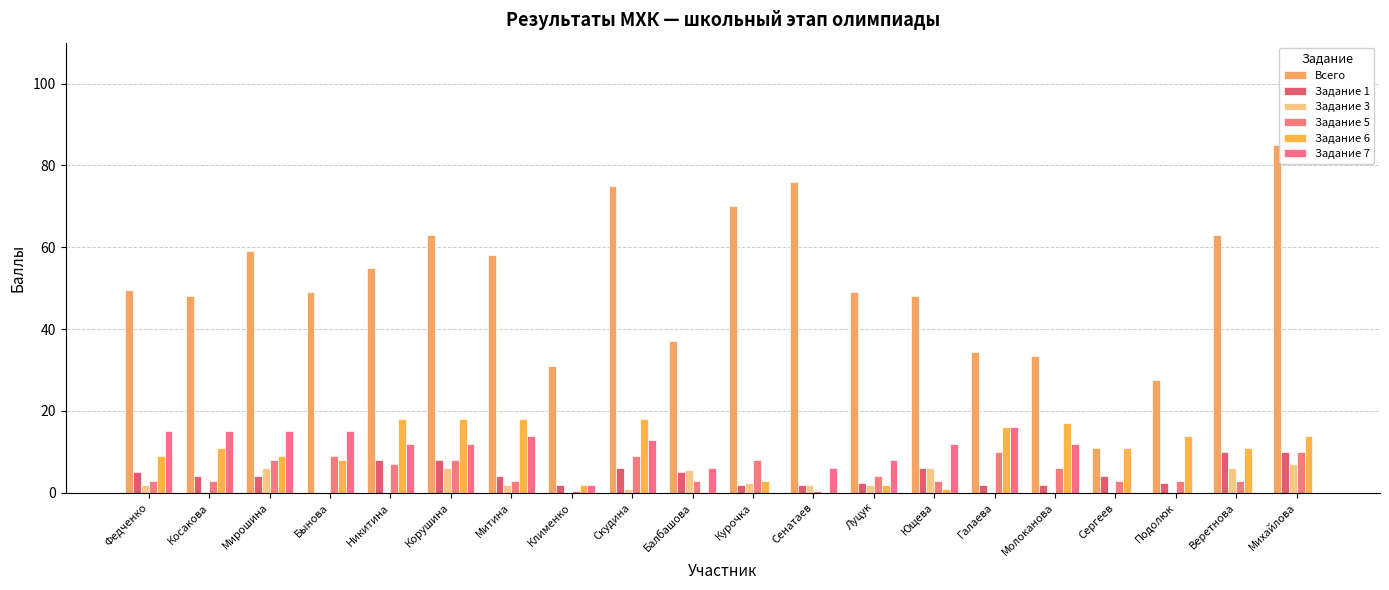

How many groups of bars are there?

20